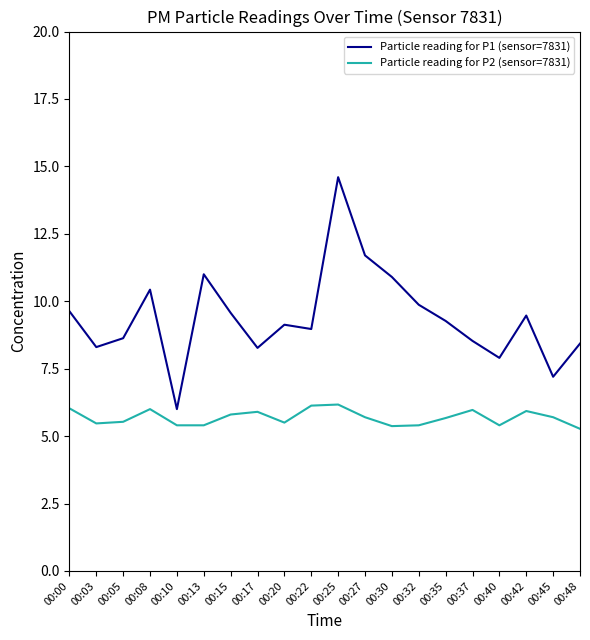

Which series has the widest spread of values?

Particle reading for P1 (sensor=7831)